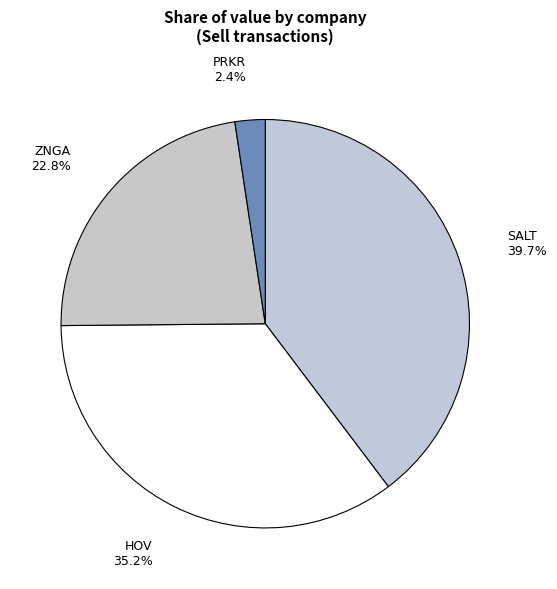

How many segments does this pie chart have?

4